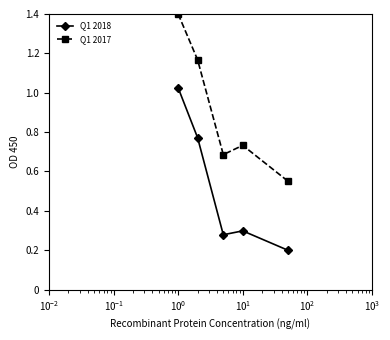

What is the average value of the Q1 2018 series?

0.5